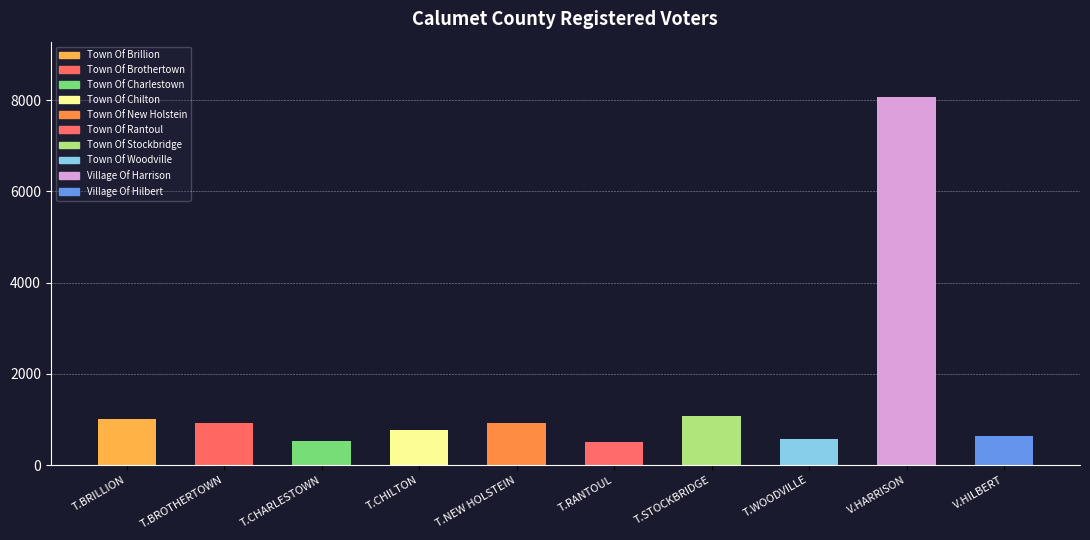

The chart shows a value of 1356 at T.CHILTON. True or false?

False